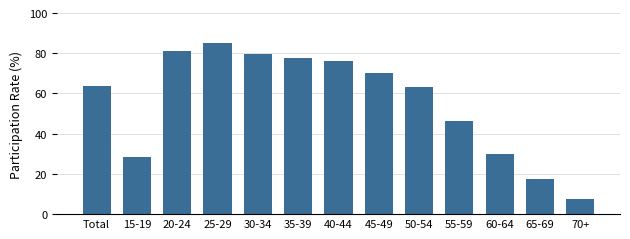

At which label is the value closest to 46?

55-59